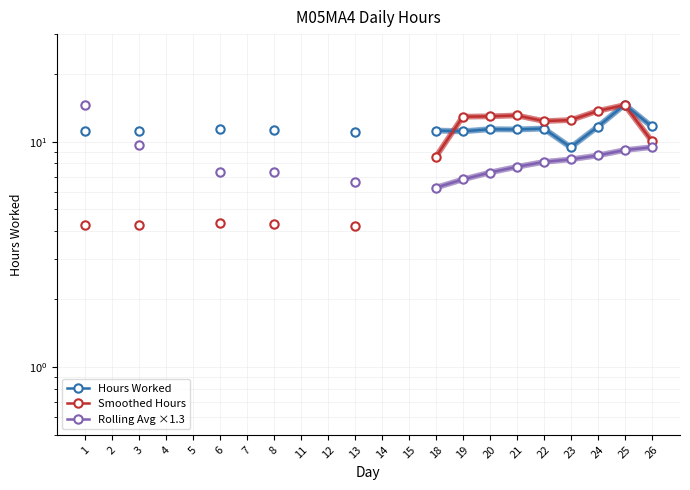

Between 6 and 22, which series saw the biggest shift?

Smoothed Hours